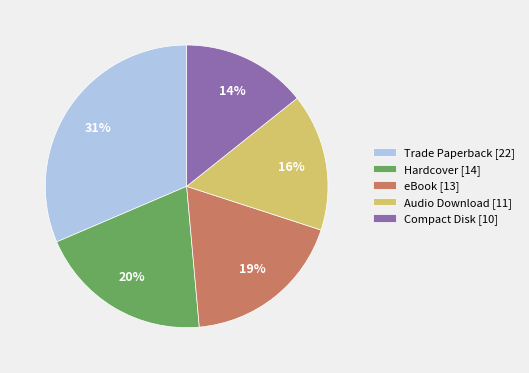

Do eBook [13] and Hardcover [14] together represent more than half of the pie?

No